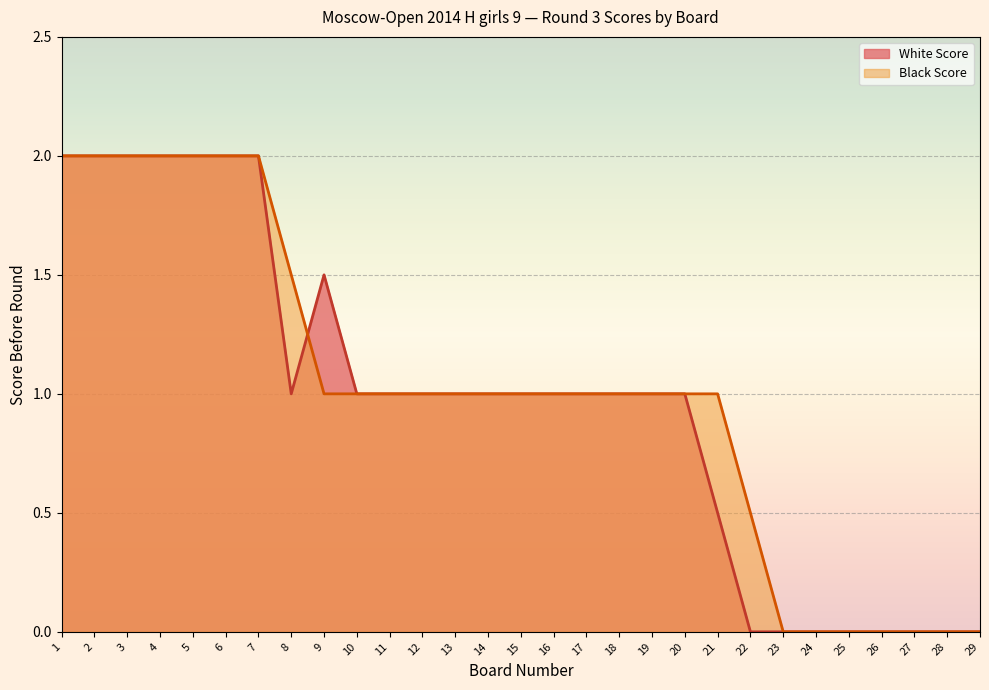

Reading left to right, what are all the values shown in this chart?

White Score: 2.0	2.0	2.0	2.0	2.0	2.0	2.0	1.0	1.5	1.0	1.0	1.0	1.0	1.0	1.0	1.0	1.0	1.0	1.0	1.0	0.5	0.0	0.0	0.0	0.0	0.0	0.0	0.0	0.0
Black Score: 2.0	2.0	2.0	2.0	2.0	2.0	2.0	1.5	1.0	1.0	1.0	1.0	1.0	1.0	1.0	1.0	1.0	1.0	1.0	1.0	1.0	0.5	0.0	0.0	0.0	0.0	0.0	0.0	0.0